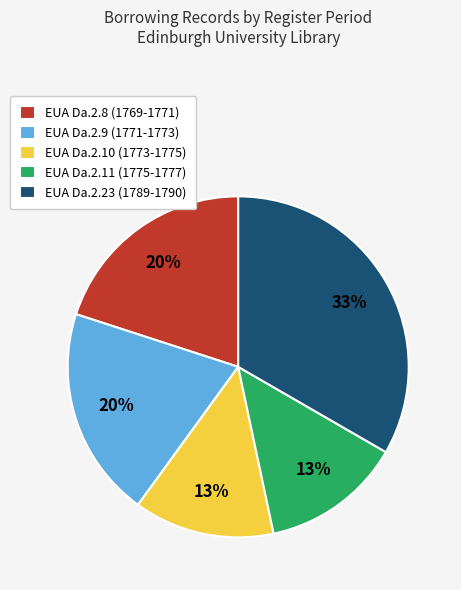

To the nearest percent, what is the average slice percentage?

20%